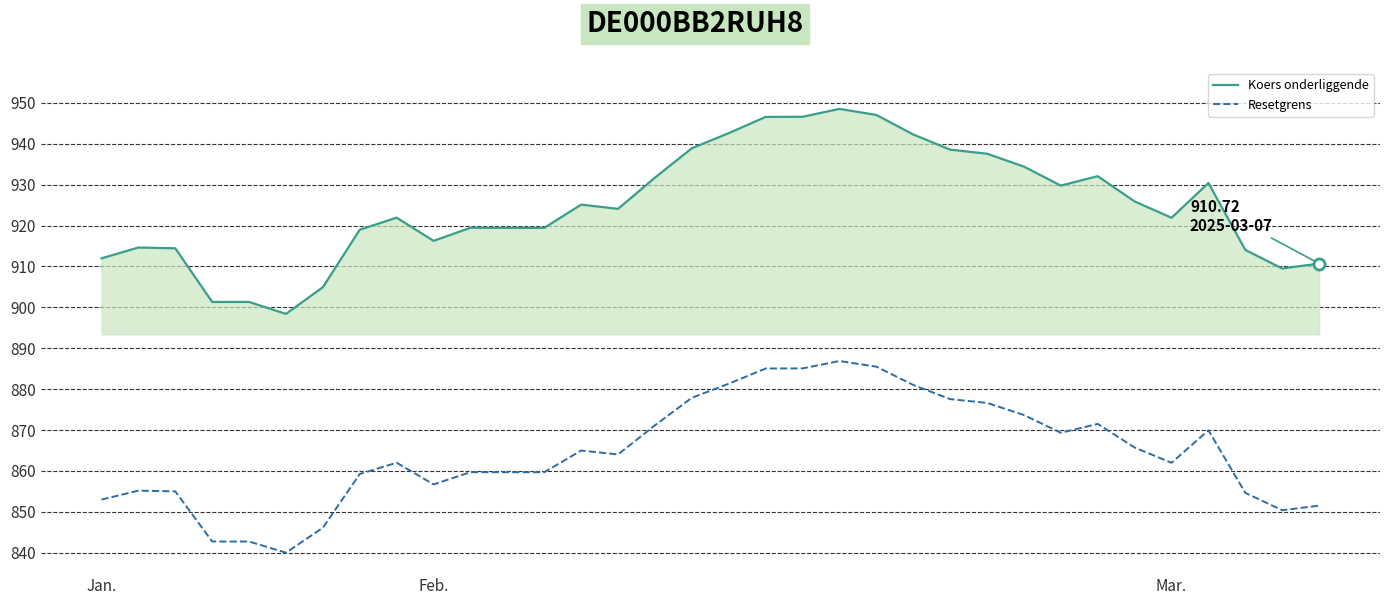

Rank the series by their average value, from highest to lowest.

Koers onderliggende, Resetgrens